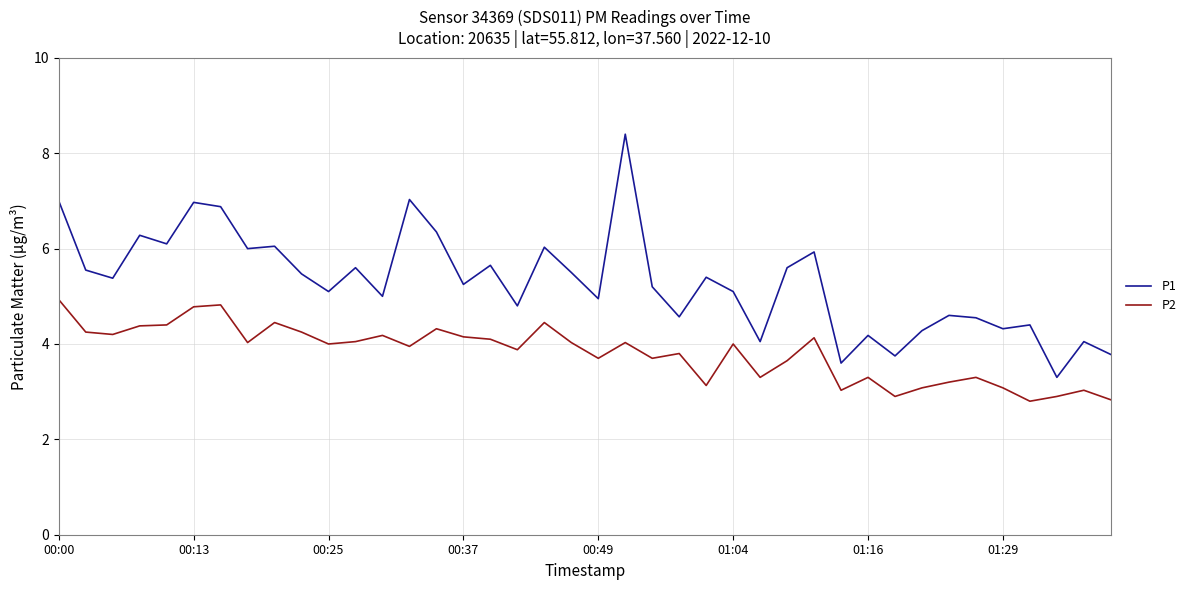

Does the chart display data point markers on the line(s)?

No